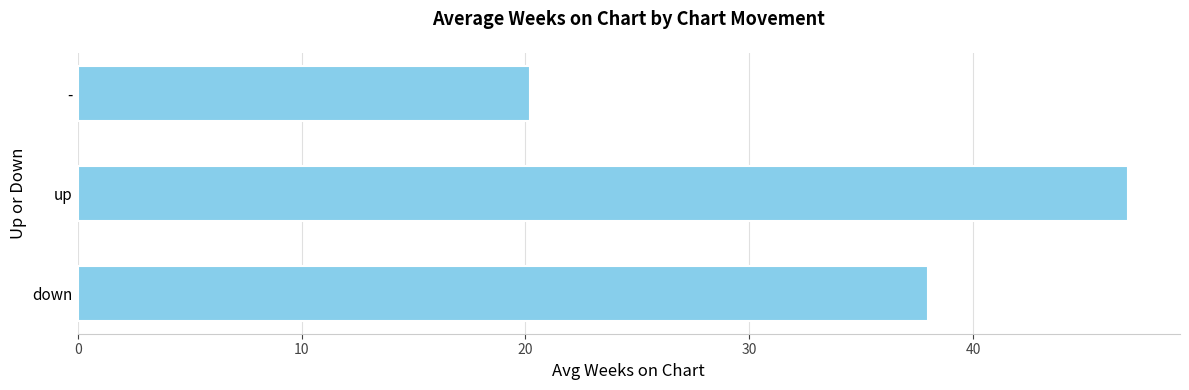

Reading bottom to top, transcribe all the data shown in this chart.

down=38.0	up=46.9	-=20.2